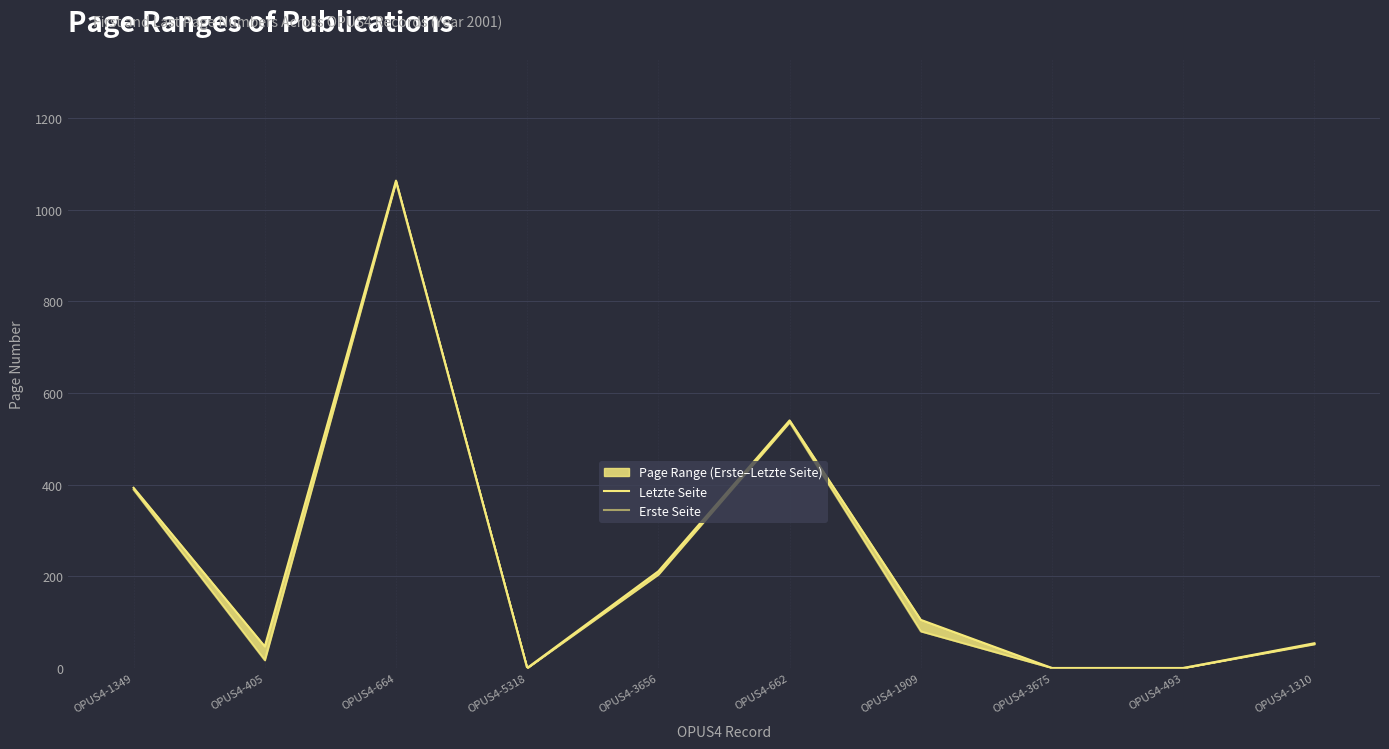

Which has a higher value, OPUS4-405 or OPUS4-3656?

OPUS4-3656